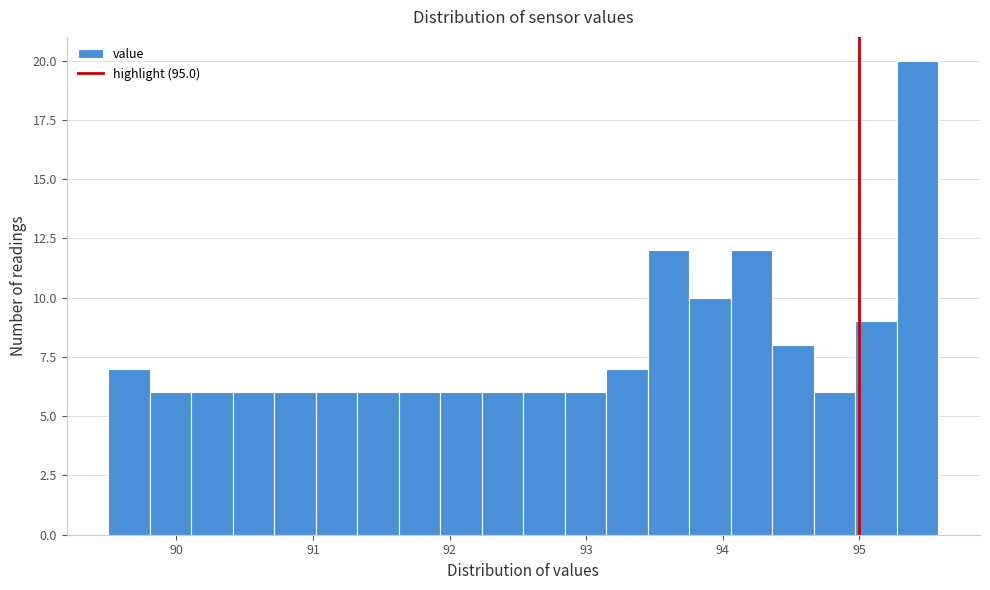

Around what value on the x-axis is the tallest bar? Give the approximate position of its centre, as read against the axis.

95.4